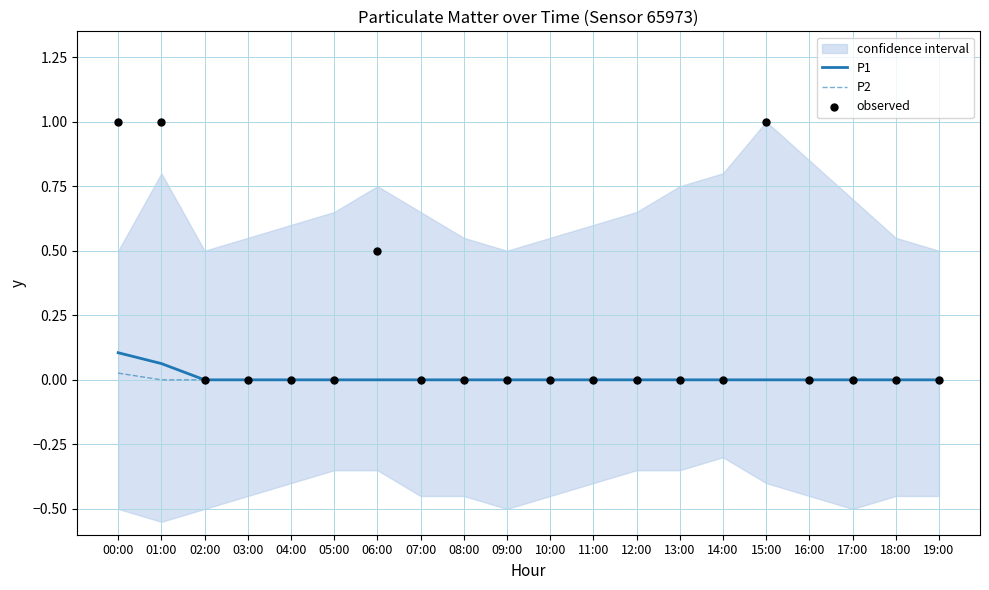

What are all the series names shown in the legend?

P1, P2, observed